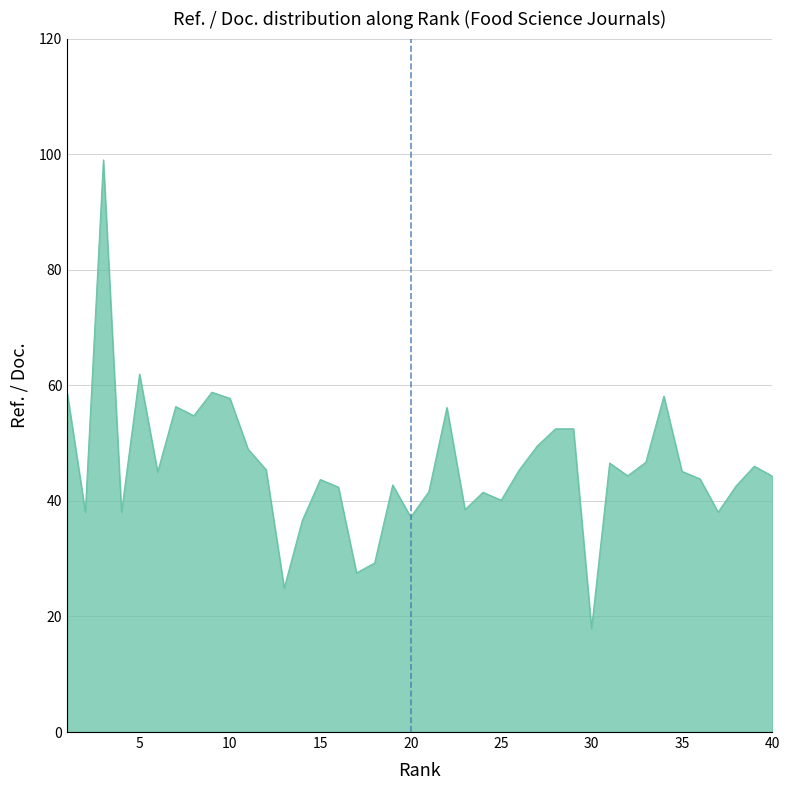

What is the difference between the maximum and minimum values?

81.1